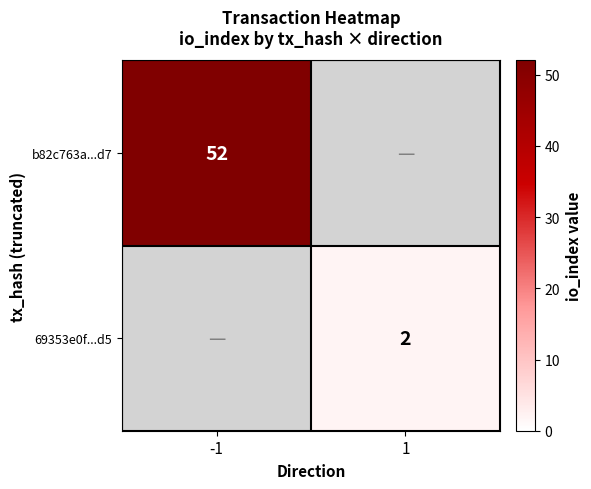

Is it true that 69353e0f...d5 equals 2 at 1?

True